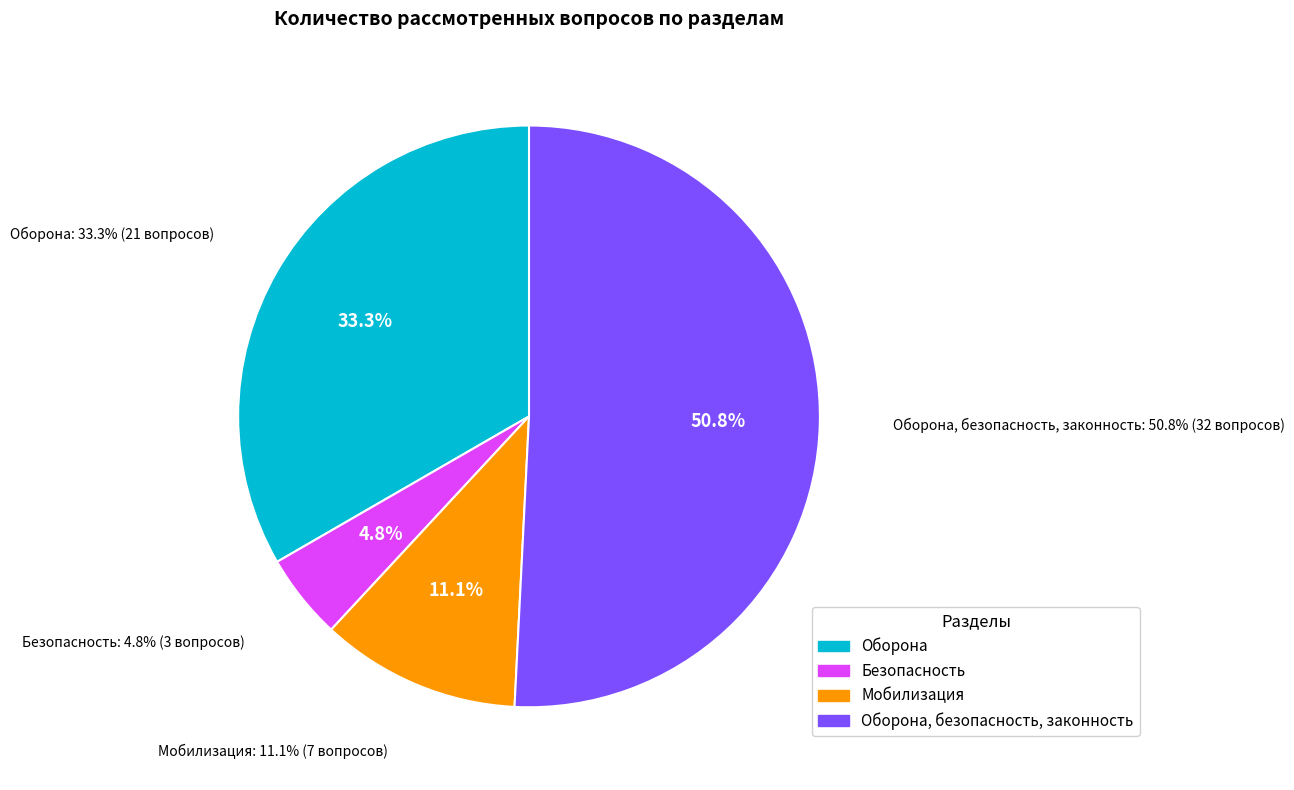

What is the change in value from Мобилизация to Оборона, безопасность, законность?

+25